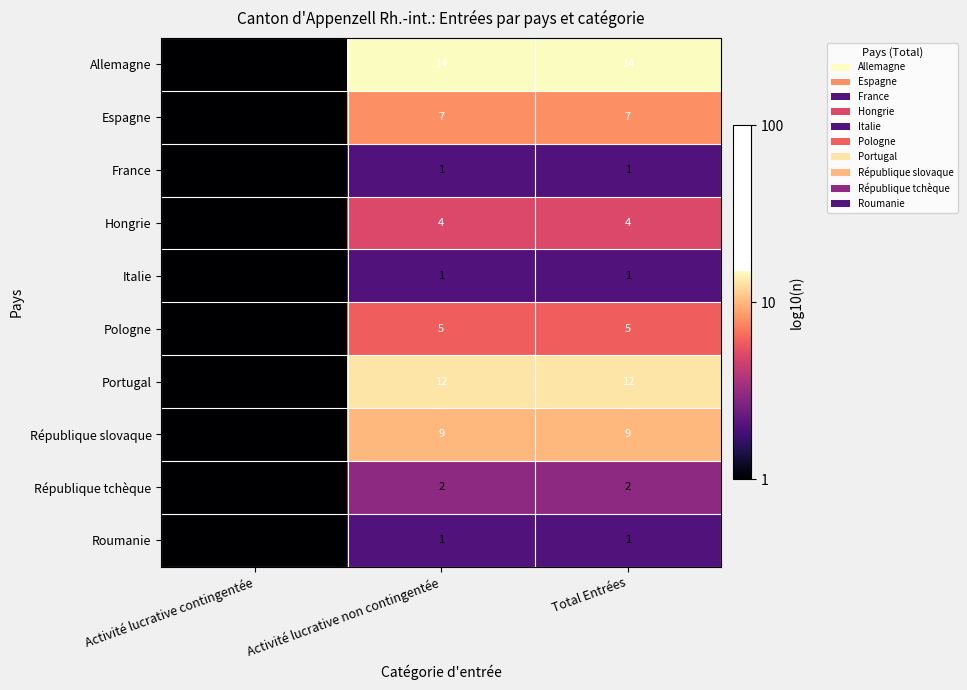

Which label corresponds to the smallest value in the chart?

Activité lucrative contingentée